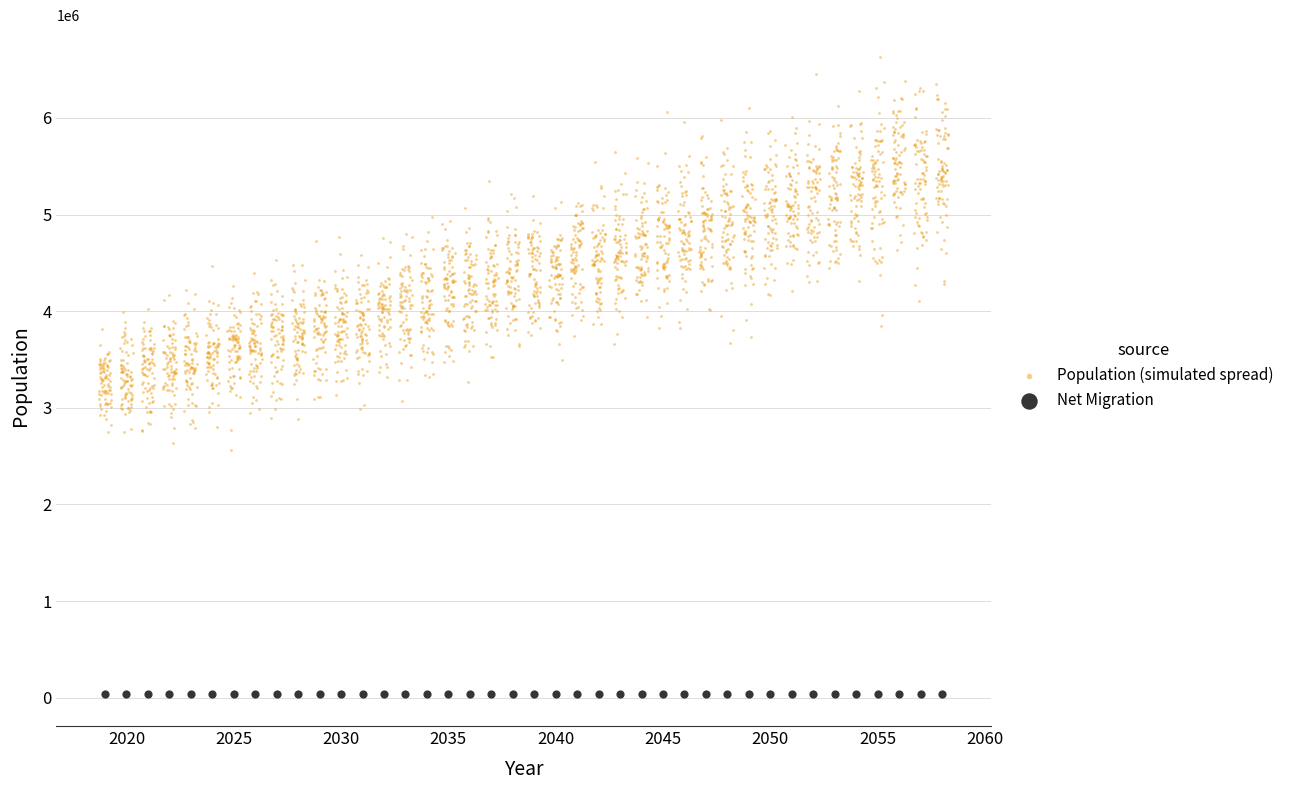

Which series contains the lowest Y value?

Net Migration